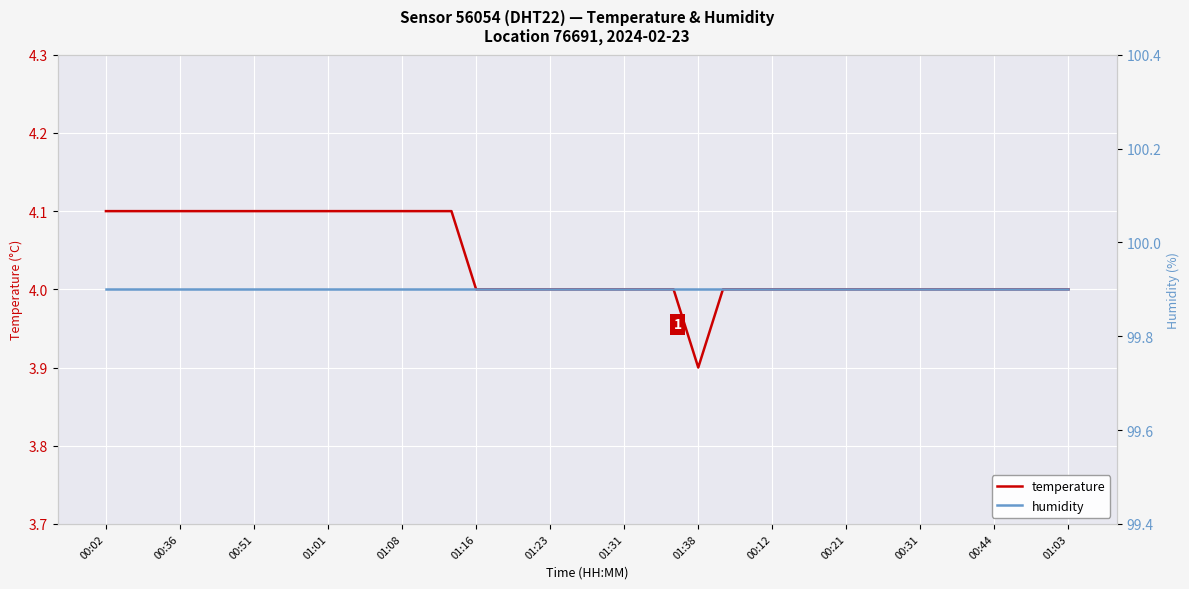

Which category has the lowest value in the humidity series?

00:02